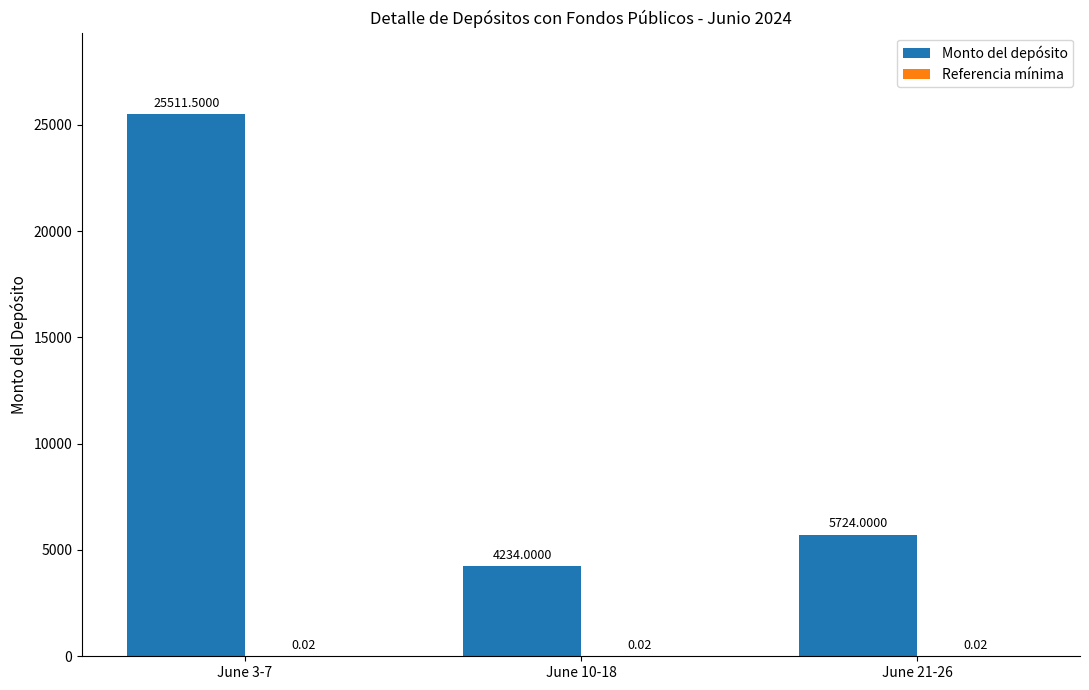

What is the total value across all series at June 21-26?

5724.0